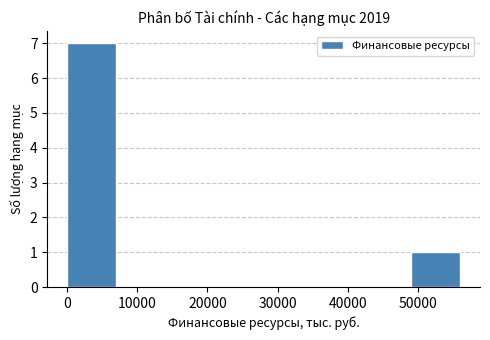

Reading left to right, list every bar in this chart as the range it spans on the x-axis followed by its height. Neither the bar edges nor the heights are printed on the chart, so give them approximately, as read against the axes.

0 to 7000: 7
7000 to 14000: 0
14000 to 21000: 0
21000 to 28000: 0
28000 to 35000: 0
35000 to 42000: 0
42000 to 49000: 0
49000 to 56000: 1